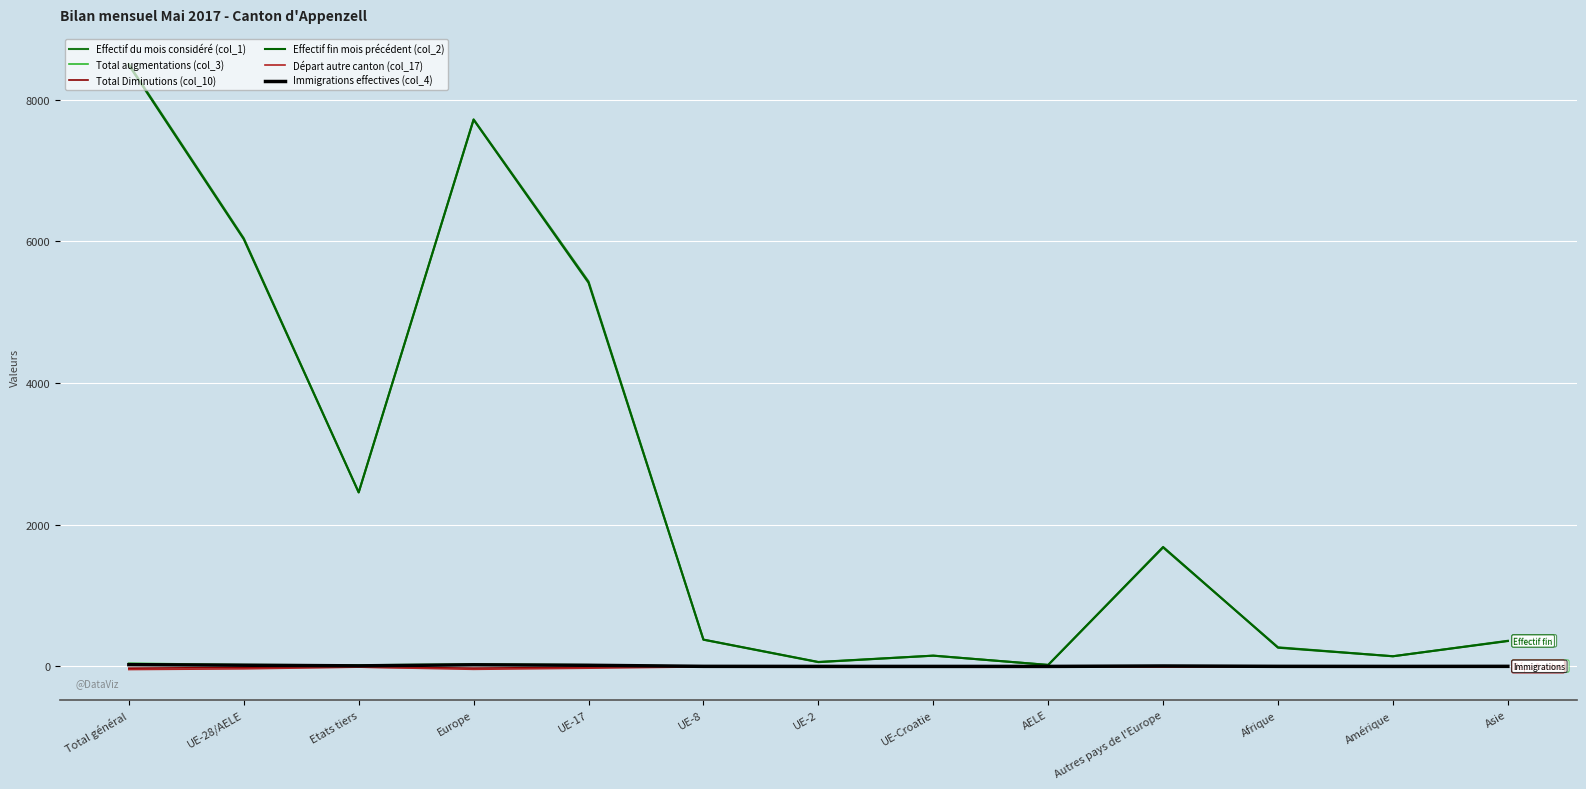

How many lines are shown in the chart?

6